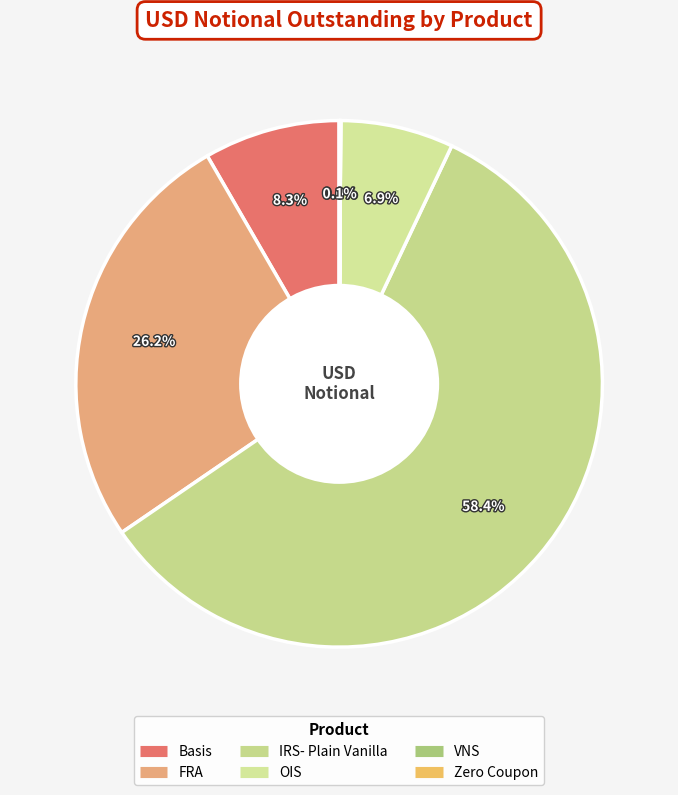

To the nearest percent, what is the difference between the largest and smallest slice percentages?

58%